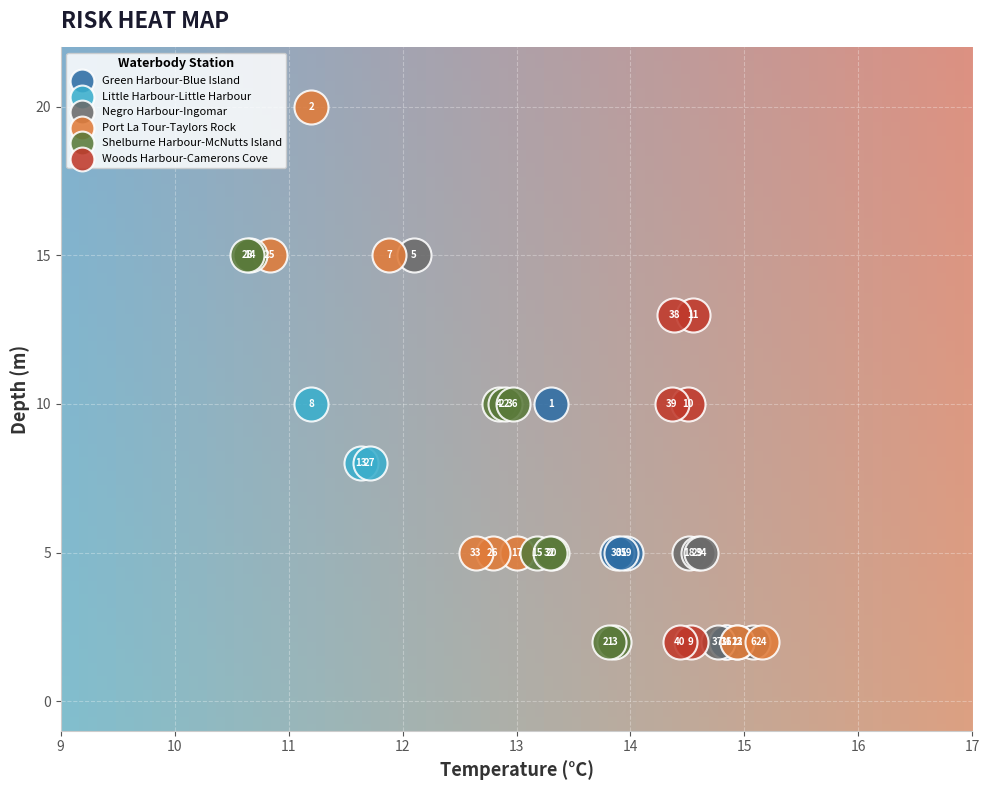

Which series reaches the maximum Y coordinate?

Port La Tour-Taylors Rock